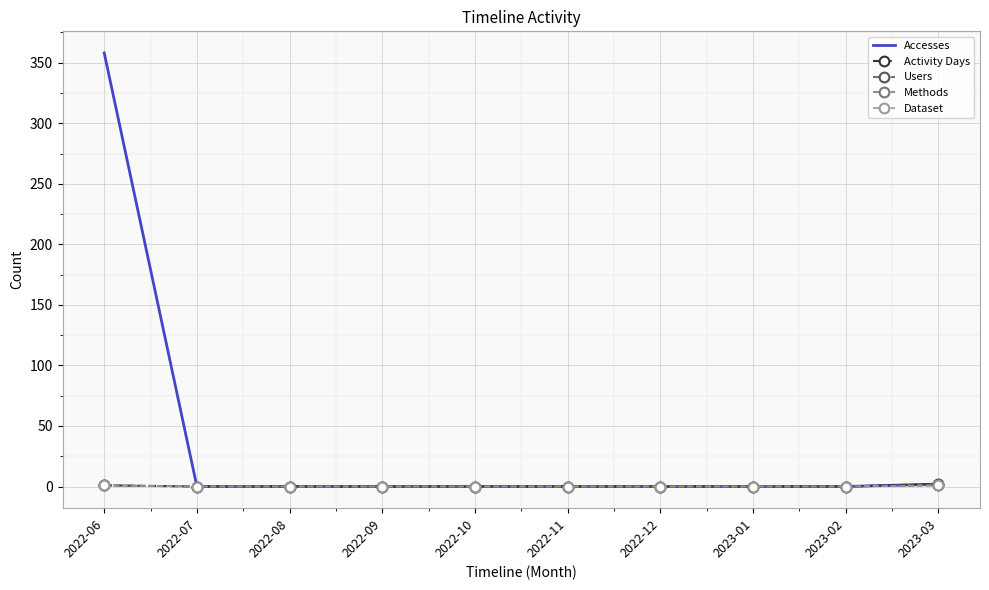

Reading left to right, extract all data points from this chart.

Accesses: 358	0	0	0	0	0	0	0	0	2
Activity Days: 1	0	0	0	0	0	0	0	0	2
Users: 1	0	0	0	0	0	0	0	0	1
Methods: 1	0	0	0	0	0	0	0	0	1
Dataset: 1	0	0	0	0	0	0	0	0	1